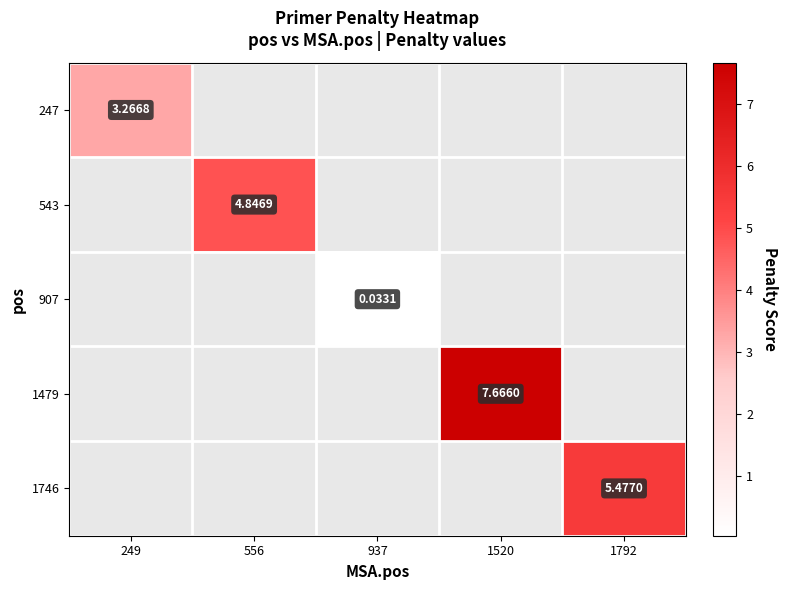

At which category is the sum across all series the highest?

1520